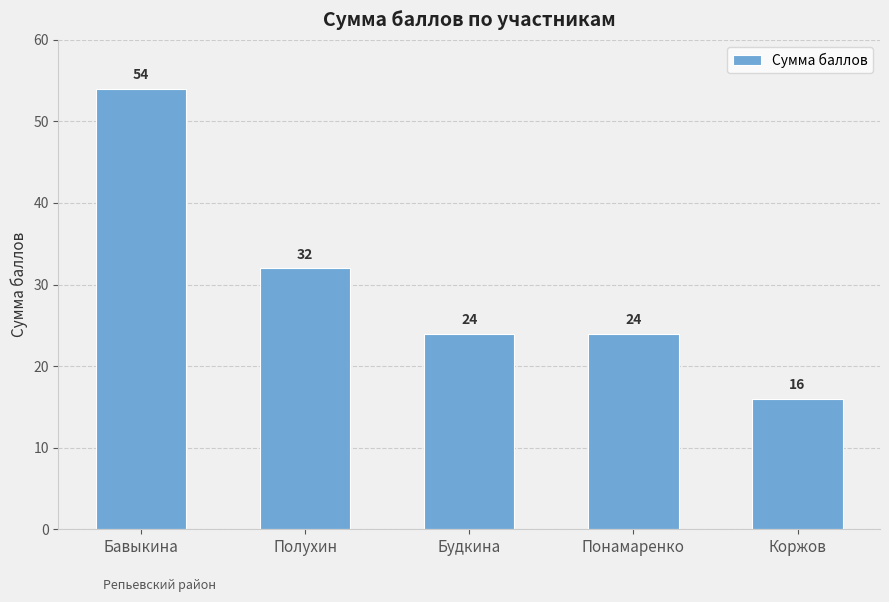

At which label is the value closest to 35?

Полухин